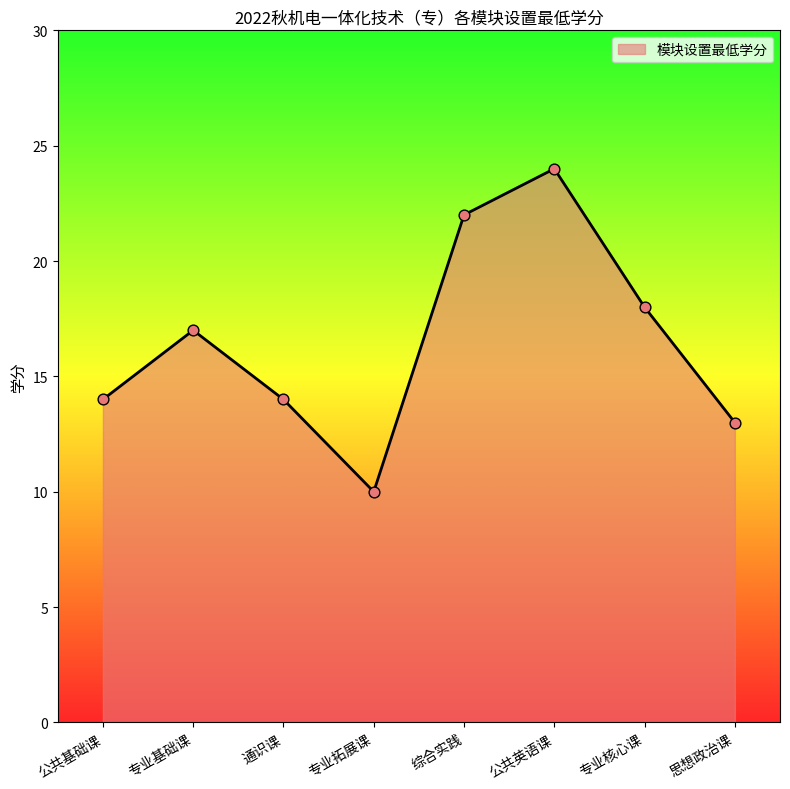

Between 公共英语课 and 综合实践, which is larger?

公共英语课